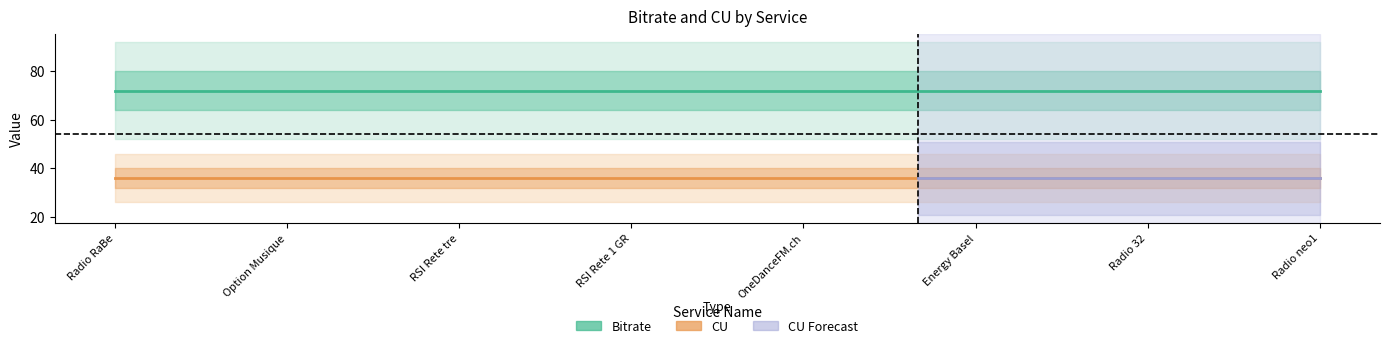

Reading left to right, what are all the values shown in this chart?

Bitrate: Radio RaBe=72	RTS Espace 2=72	RTS Couleur 3=72	Option Musique=72	RSI Rete uno=72	RSI Rete due=72	RSI Rete tre=72	Suisse Classique=72	Swiss Classica=72	RSI Rete 1 GR=72	SRF 1 SG=72	SRF 1 GR=72	OneDanceFM.ch=72	Radio Basilisk=72	Radio BeO=72	Energy Basel=72	Radio Ticino=72	radio3i=72	Radio 32=72	Radio Argovia=72	Kanal K=72	Radio neo1=72
CU: Radio RaBe=36	RTS Espace 2=36	RTS Couleur 3=36	Option Musique=36	RSI Rete uno=36	RSI Rete due=36	RSI Rete tre=36	Suisse Classique=36	Swiss Classica=36	RSI Rete 1 GR=36	SRF 1 SG=36	SRF 1 GR=36	OneDanceFM.ch=36	Radio Basilisk=36	Radio BeO=36	Energy Basel=36	Radio Ticino=36	radio3i=36	Radio 32=36	Radio Argovia=36	Kanal K=36	Radio neo1=36